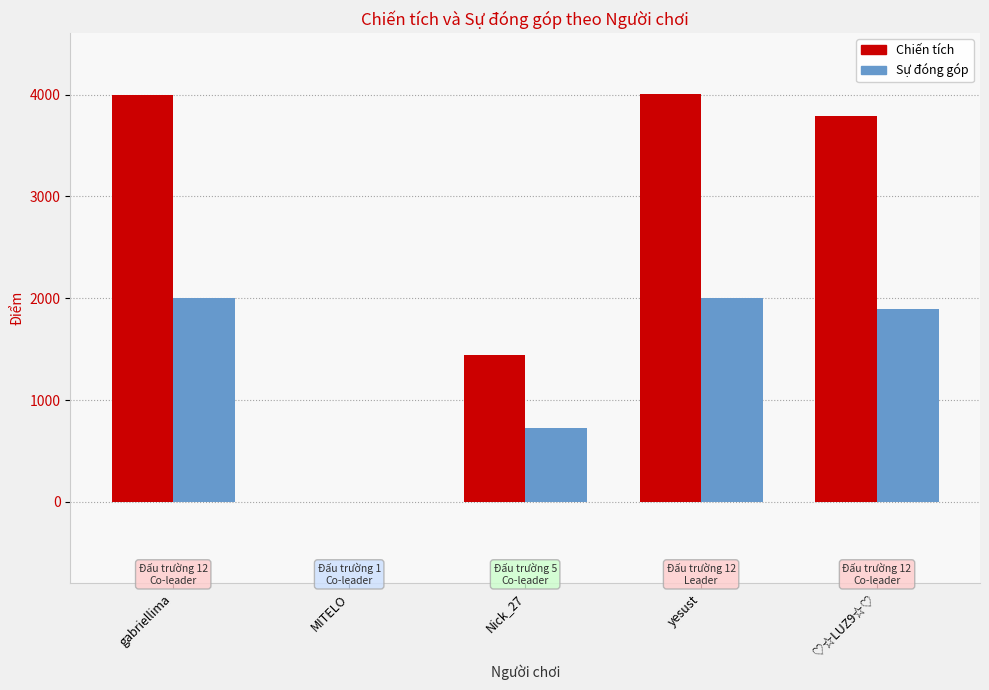

Which series has the largest total across all categories?

Chiến tích